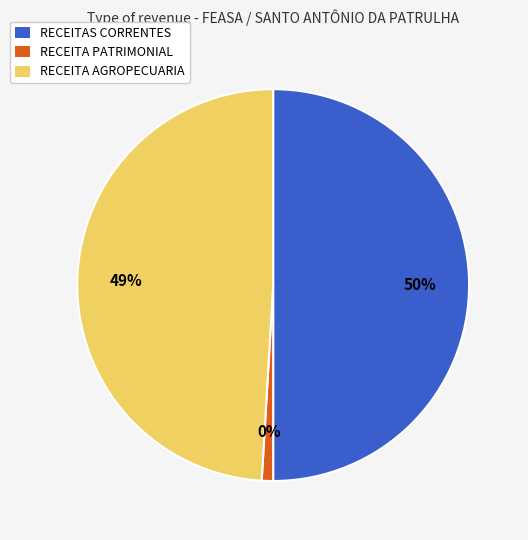

Is RECEITA PATRIMONIAL the majority of the pie?

No